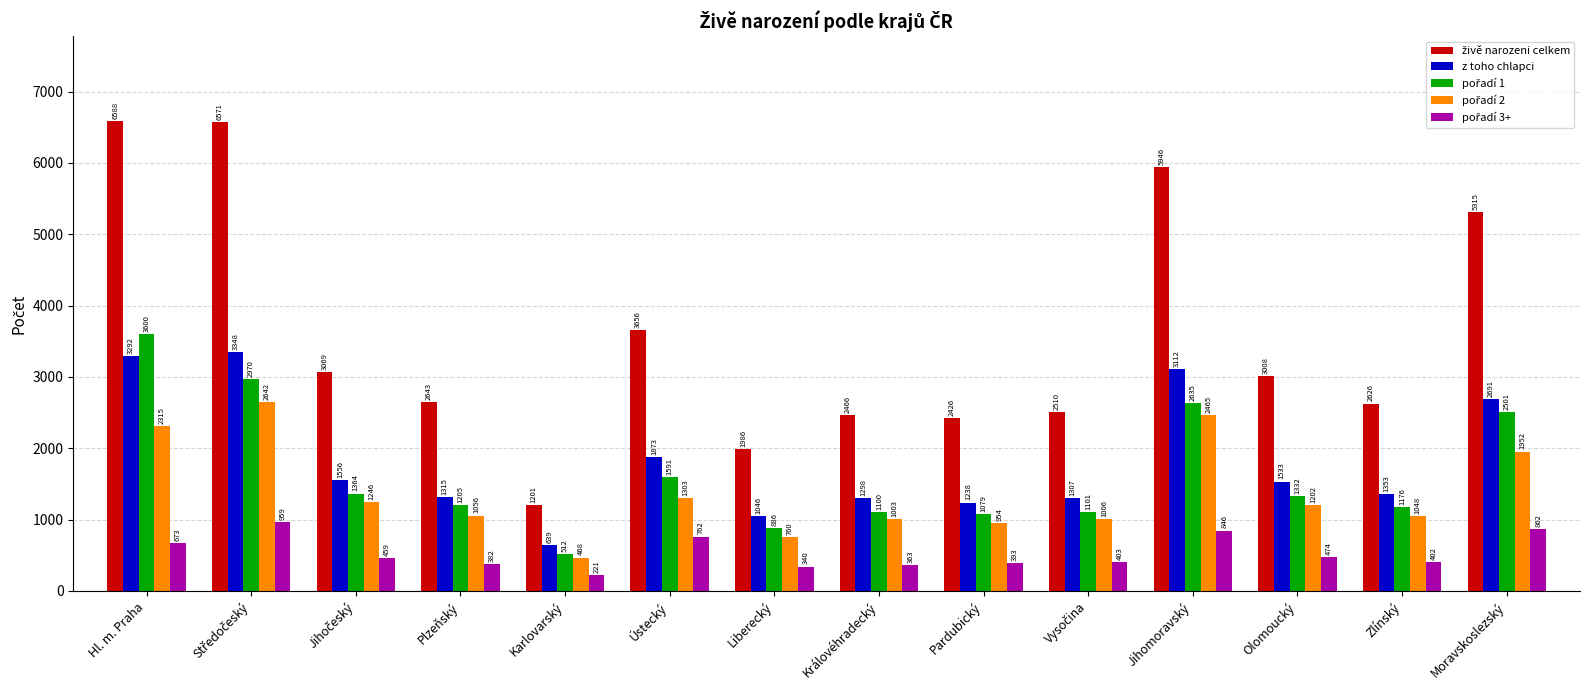

At which category does the chart reach its peak across all series?

Hl. m. Praha